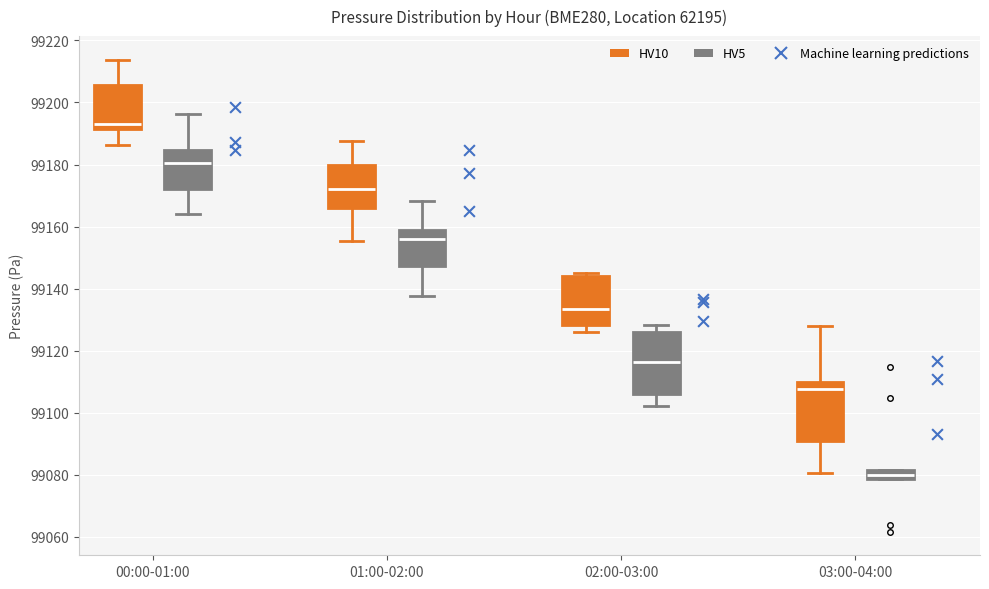

Where does the median line of the box for 00:00-01:00 (HV5) sit on the y-axis? The values are not printed on the chart, so give them approximately, as read against the axis.

99180